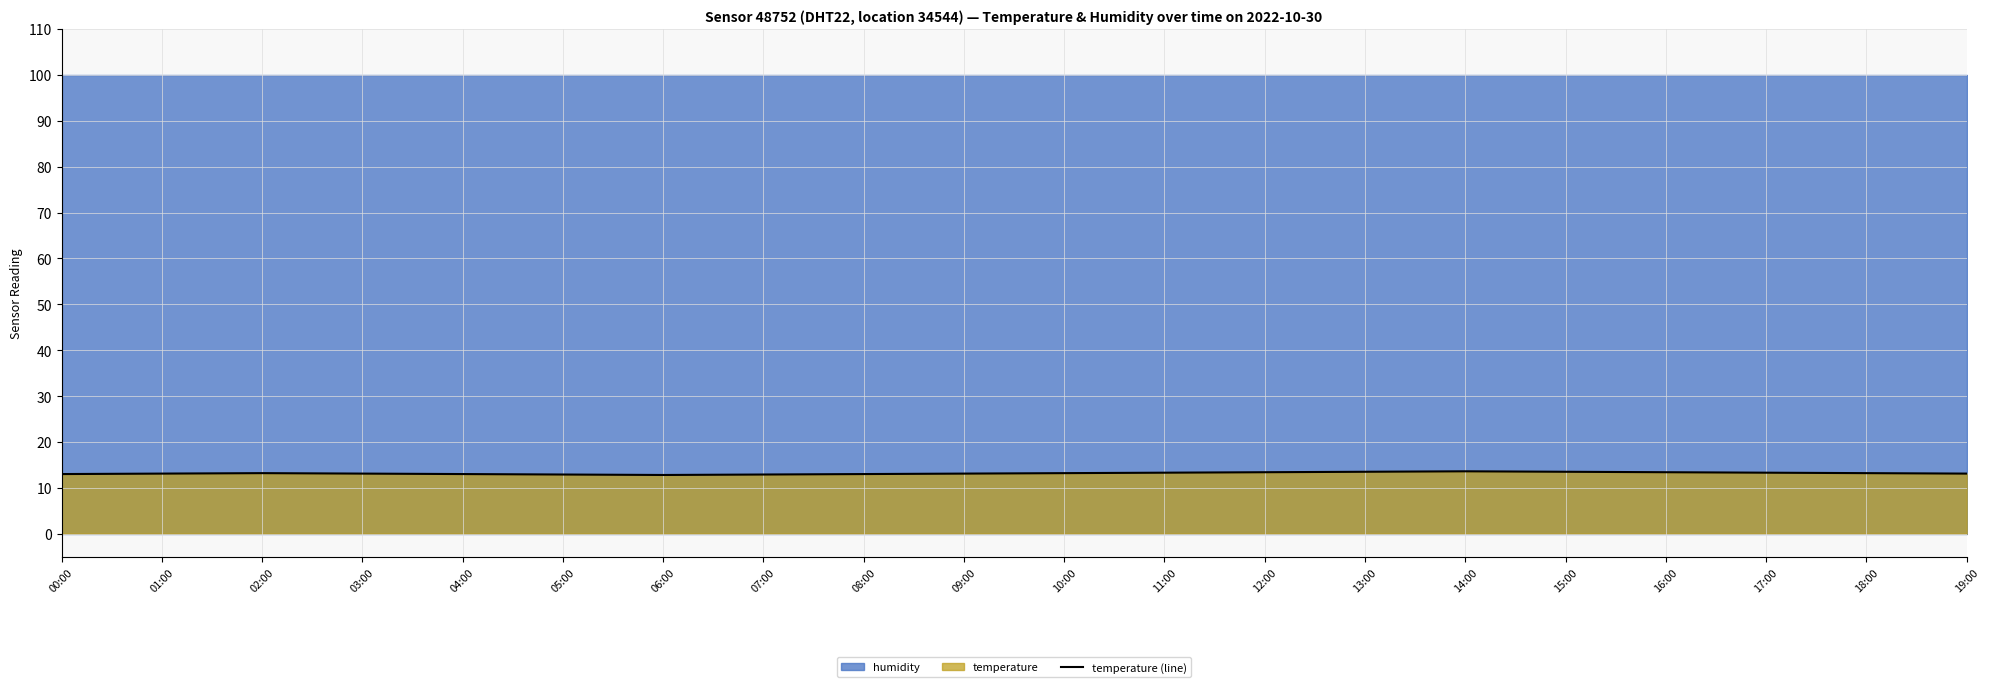

Between 13:00 and 16:00, which is larger?

13:00